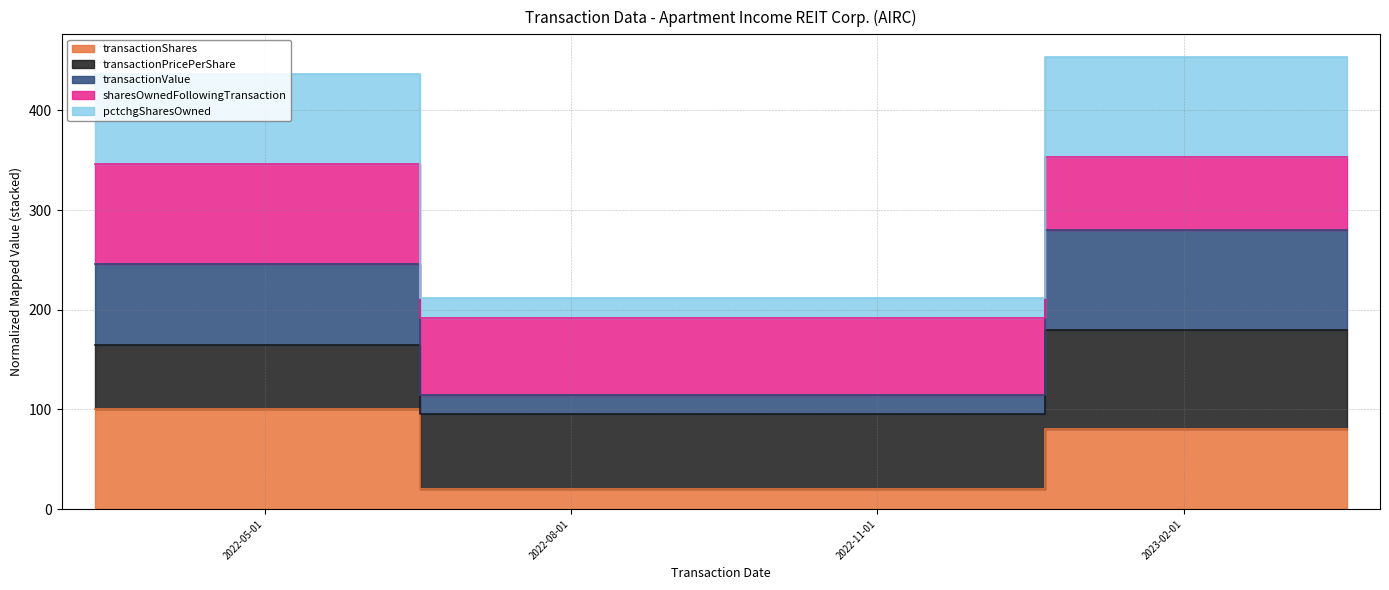

Read the transactionShares value at 2022-03-11.

100.0